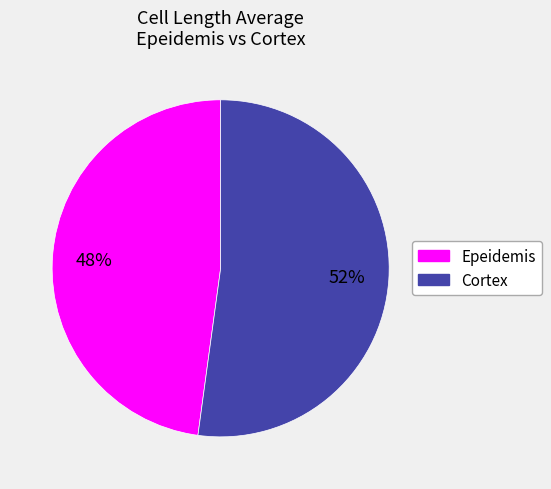

Is there a majority slice in this chart?

Yes